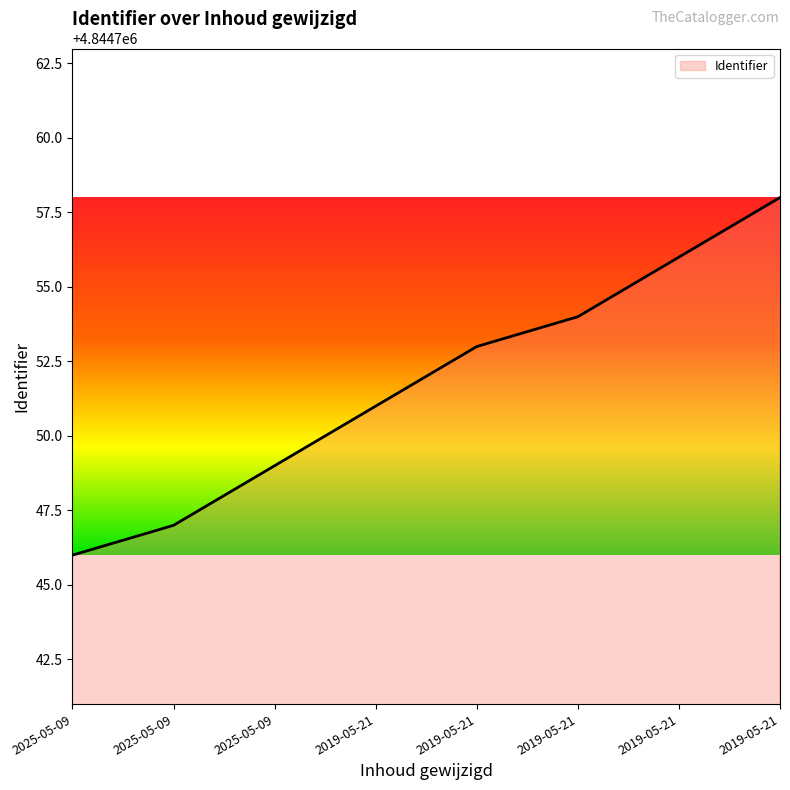

How many categories are shown in the chart?

8